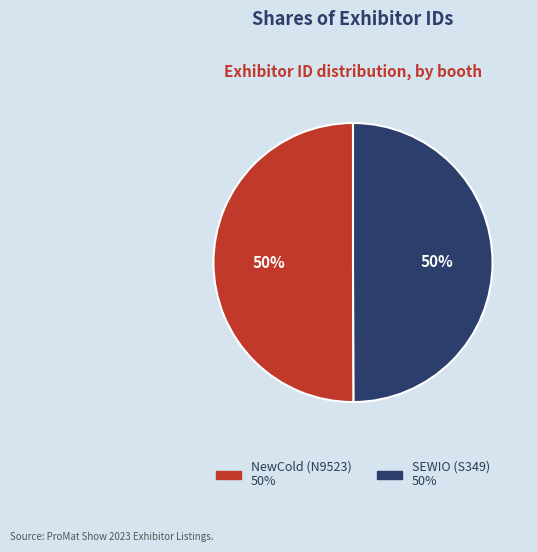

What is the ratio of the value at SEWIO (S349) to the value at NewCold (N9523)?

1.0